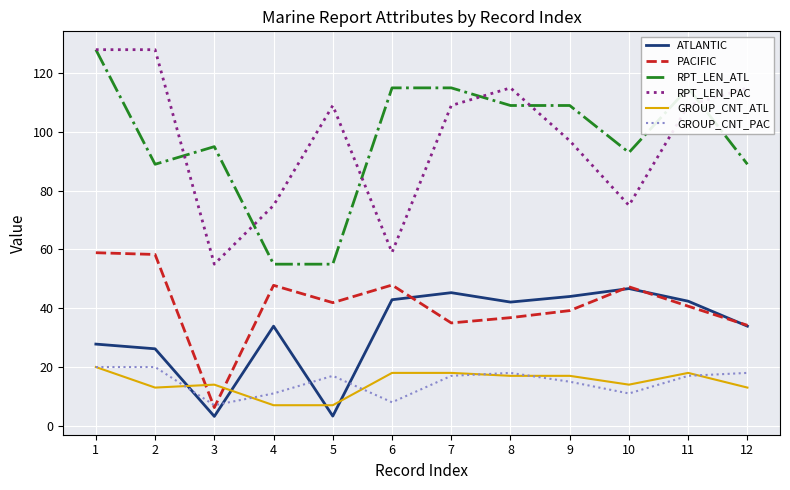

True or false: GROUP_CNT_PAC and RPT_LEN_PAC intersect in this chart.

False